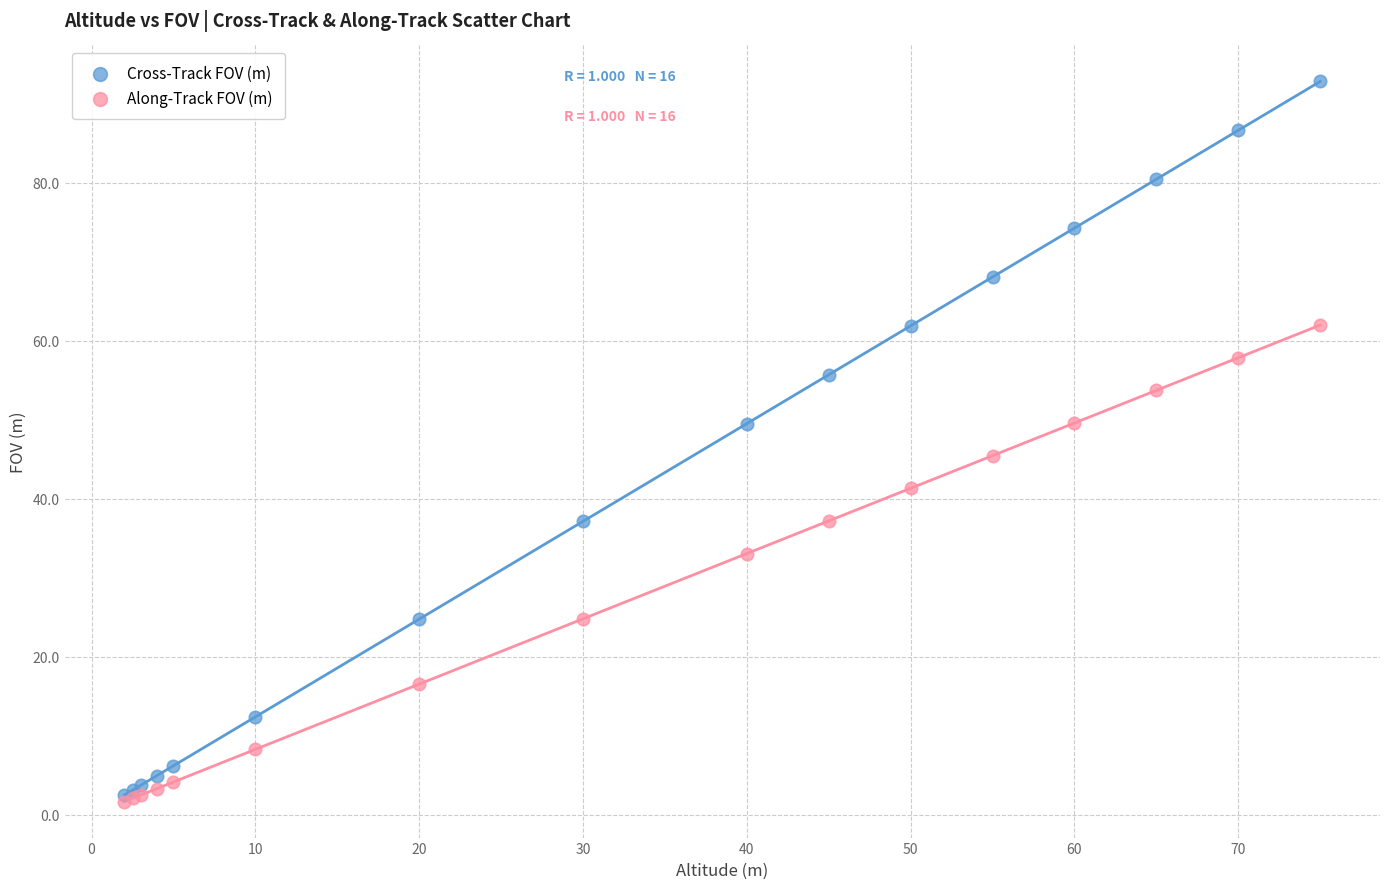

Which series contains the highest Y value?

Cross-Track FOV (m)